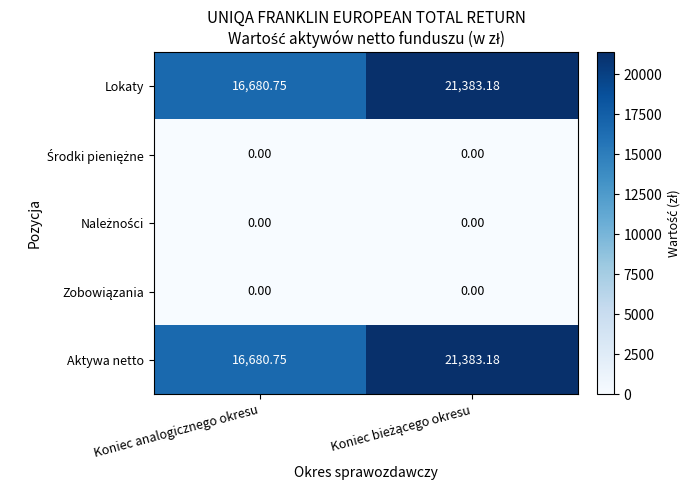

At which category is the sum across all series the highest?

Koniec bieżącego okresu